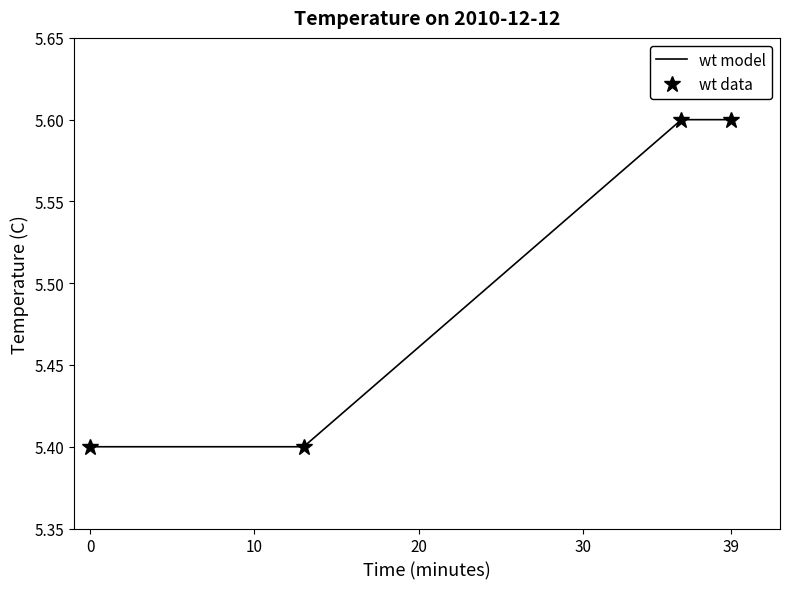

What is the minimum value for wt data?

5.4